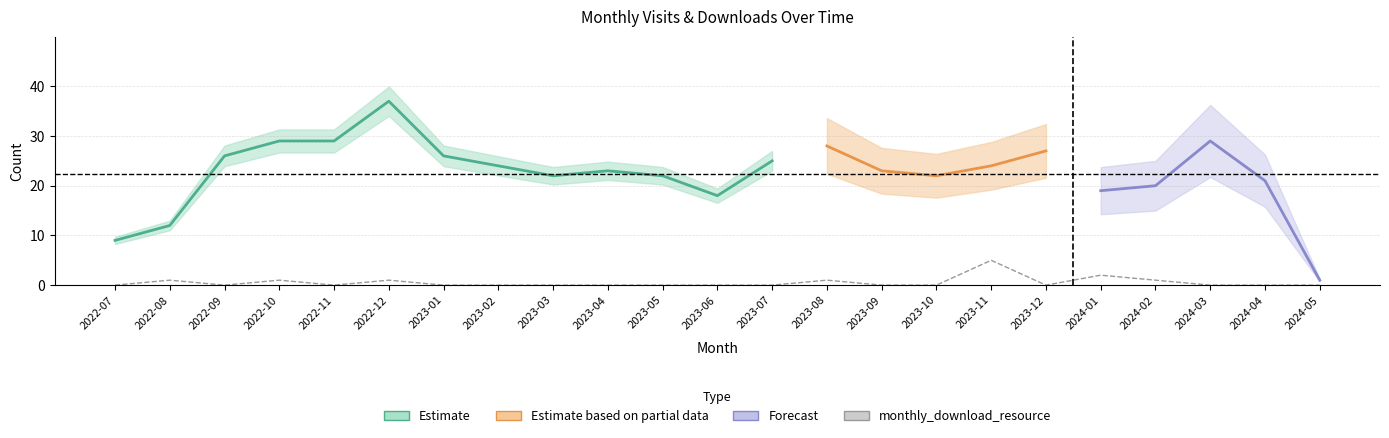

Reading left to right, extract all data points from this chart.

2022-07=0	2022-08=1	2022-09=0	2022-10=1	2022-11=0	2022-12=1	2023-01=0	2023-02=0	2023-03=0	2023-04=0	2023-05=0	2023-06=0	2023-07=0	2023-08=1	2023-09=0	2023-10=0	2023-11=5	2023-12=0	2024-01=2	2024-02=1	2024-03=0	2024-04=0	2024-05=0